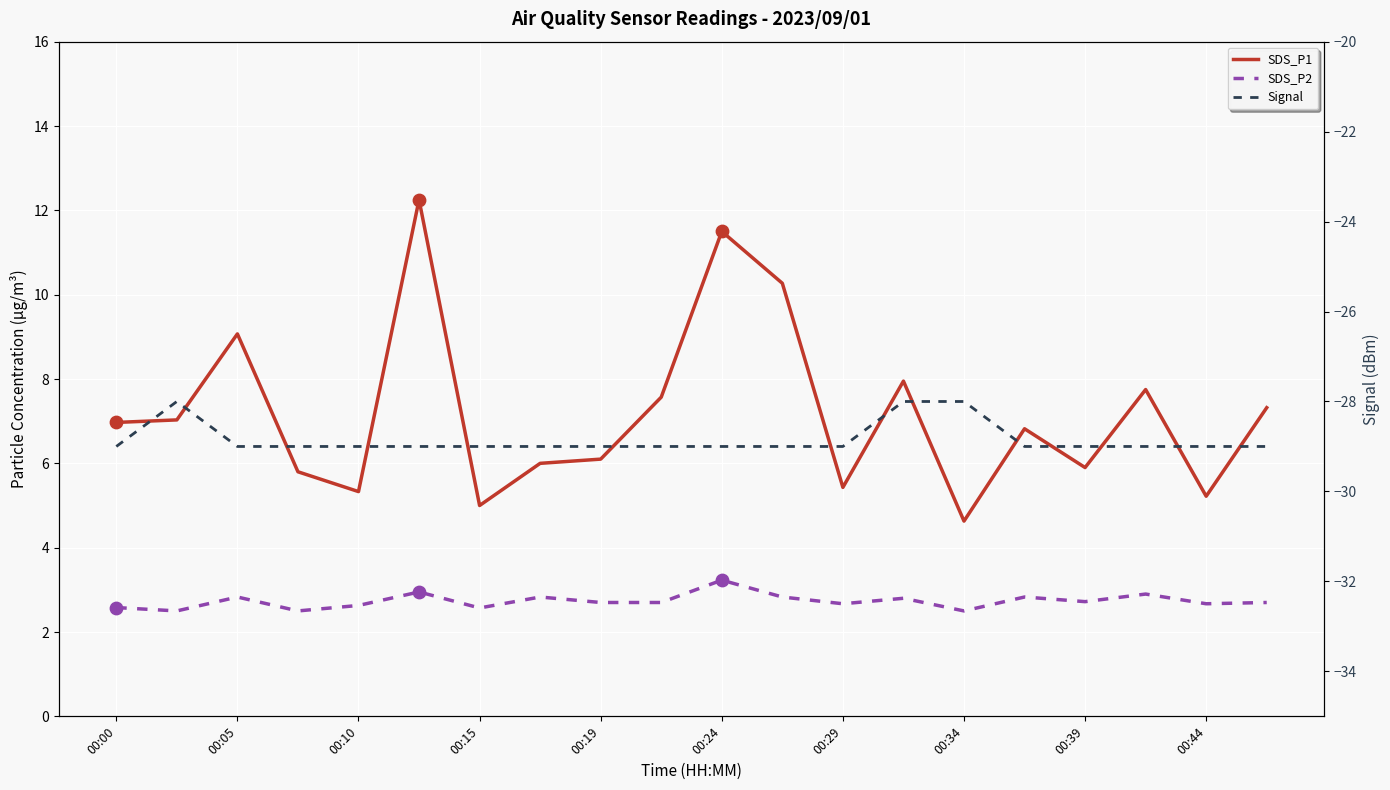

Which series has the widest spread of Y values?

SDS_P1